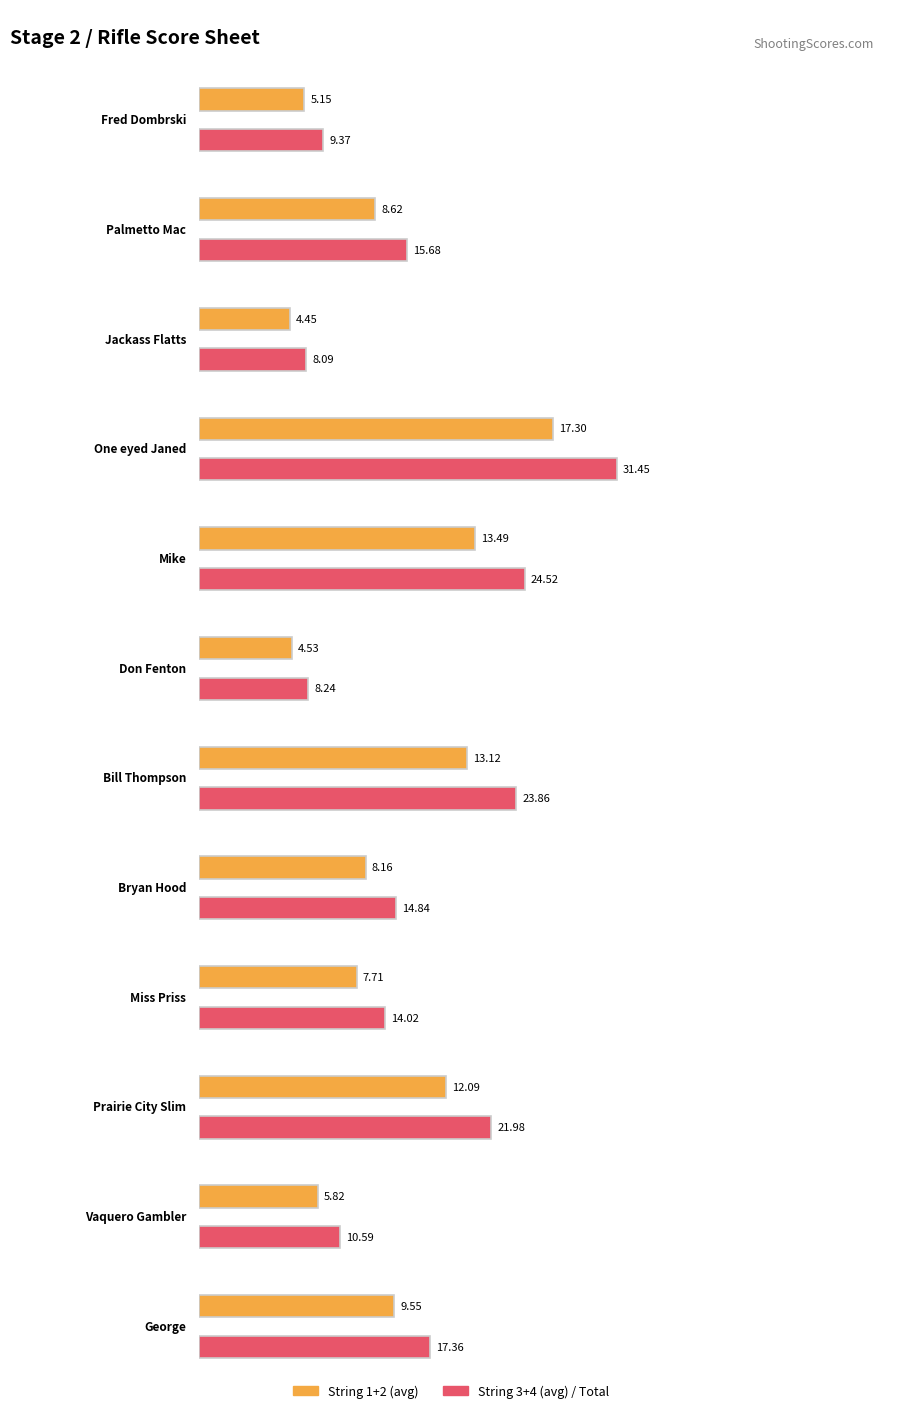

At which category is the sum across all series the highest?

One eyed Janed